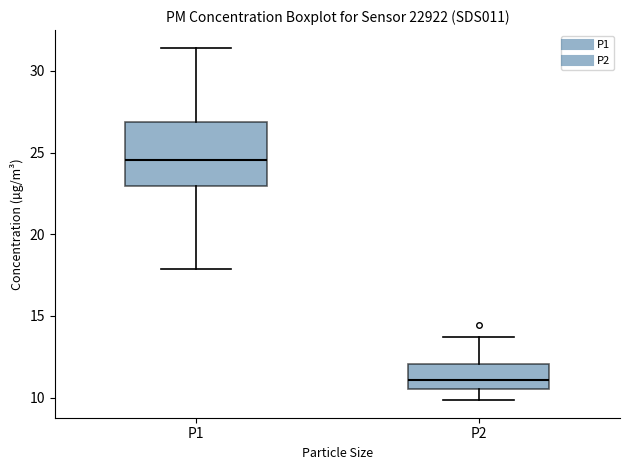

Reading left to right, transcribe this box plot: for each box, give where its median line is, the range the box spans, and where its two whiskers end, as read against the y-axis. The values are not printed on the chart, so give them approximately, as read against the axis.

P1: median 24.5, box 23.0 to 27.0, whiskers 18.0 to 31.5
P2: median 11.0, box 10.5 to 12.0, whiskers 10.0 to 13.5